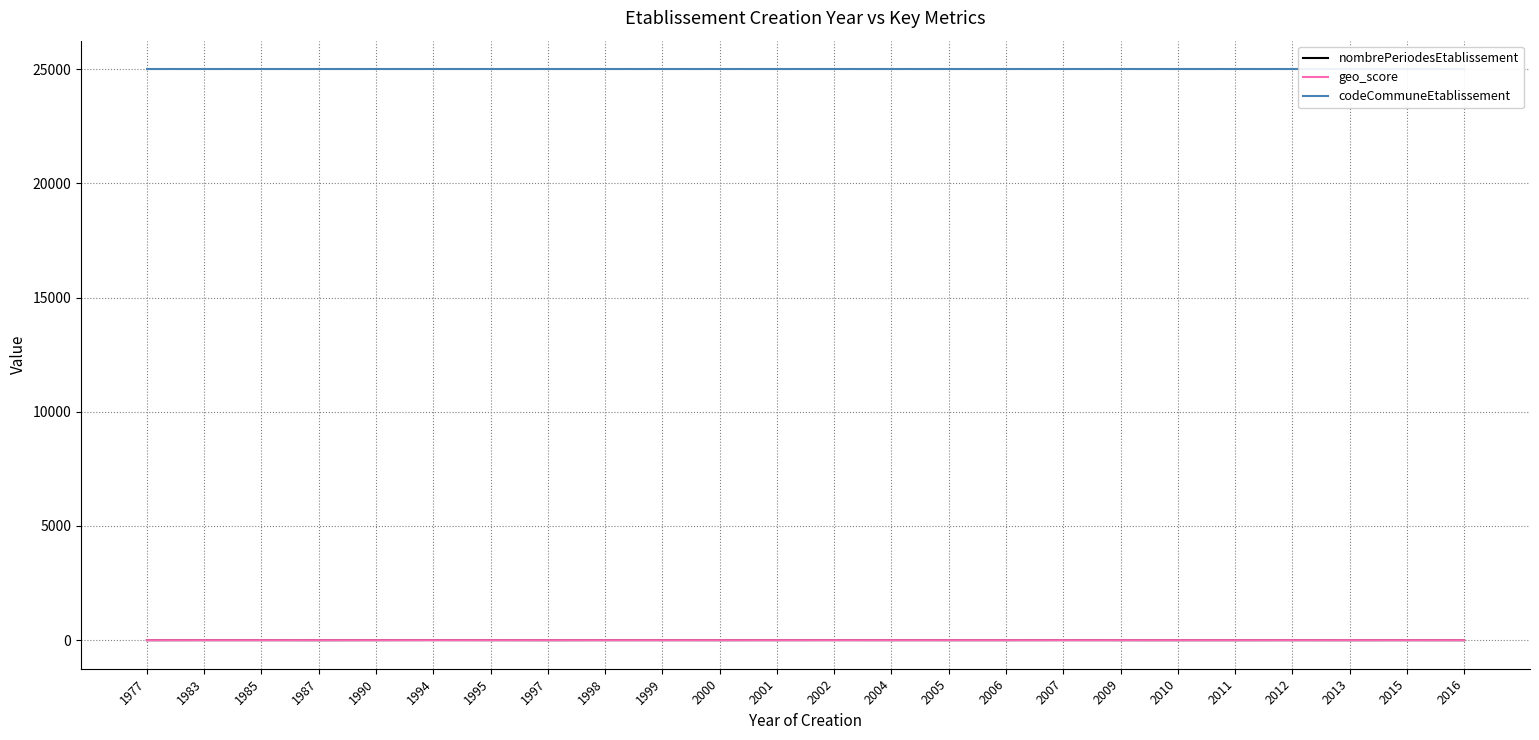

At which category is the sum across all series the highest?

1994